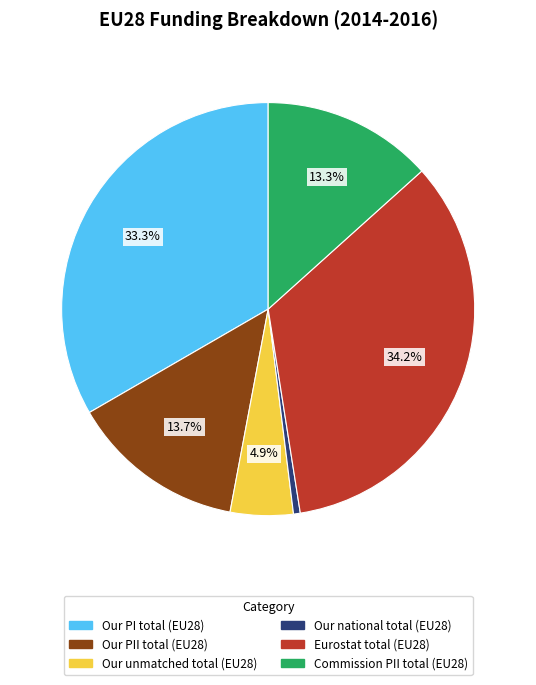

What is the smallest slice in the pie chart?

Our national total (EU28)